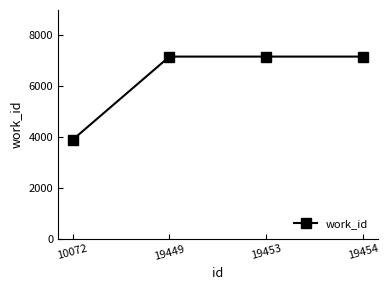

What is the average value?

6350